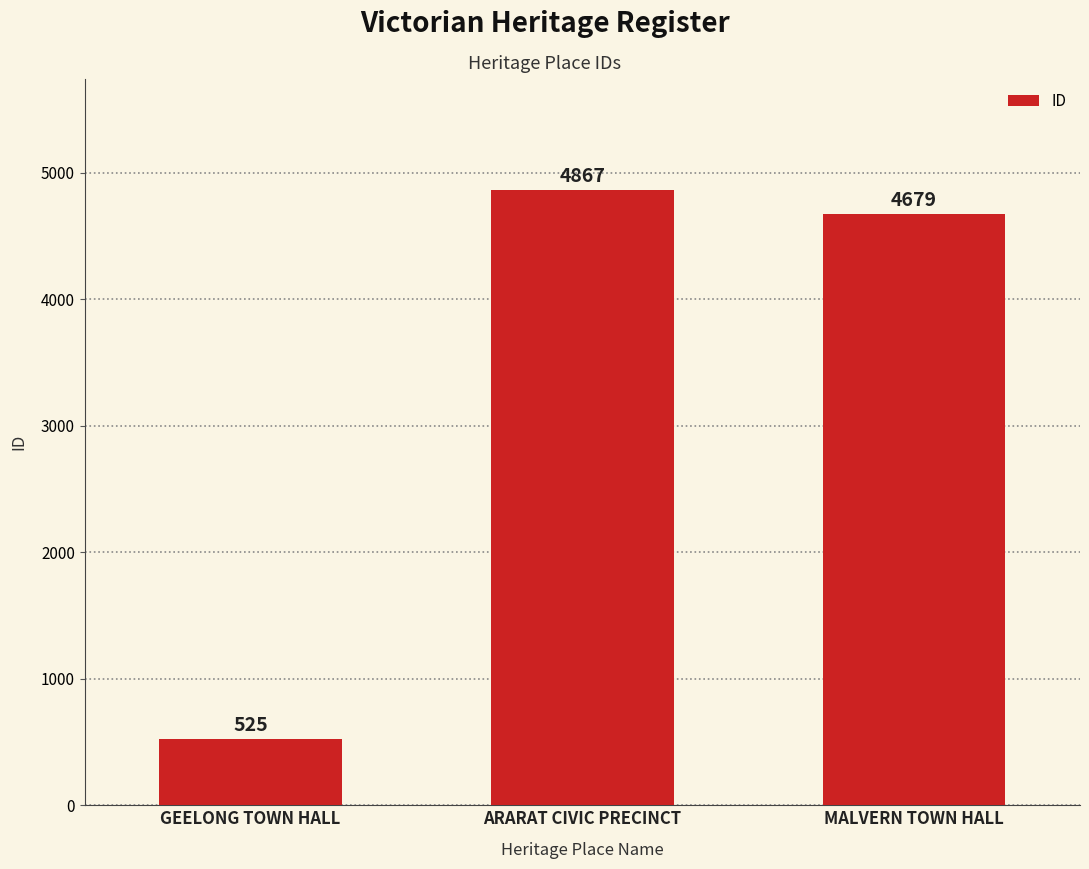

Approximately how many times larger is the value at ARARAT CIVIC PRECINCT compared to GEELONG TOWN HALL?

9.3